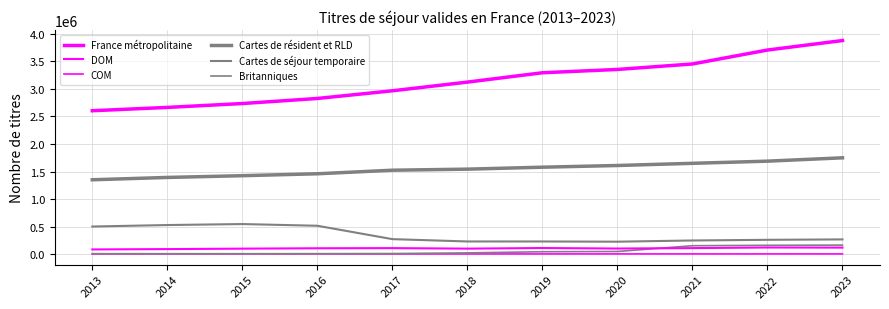

What is the lowest value of the Britanniques series?

9702